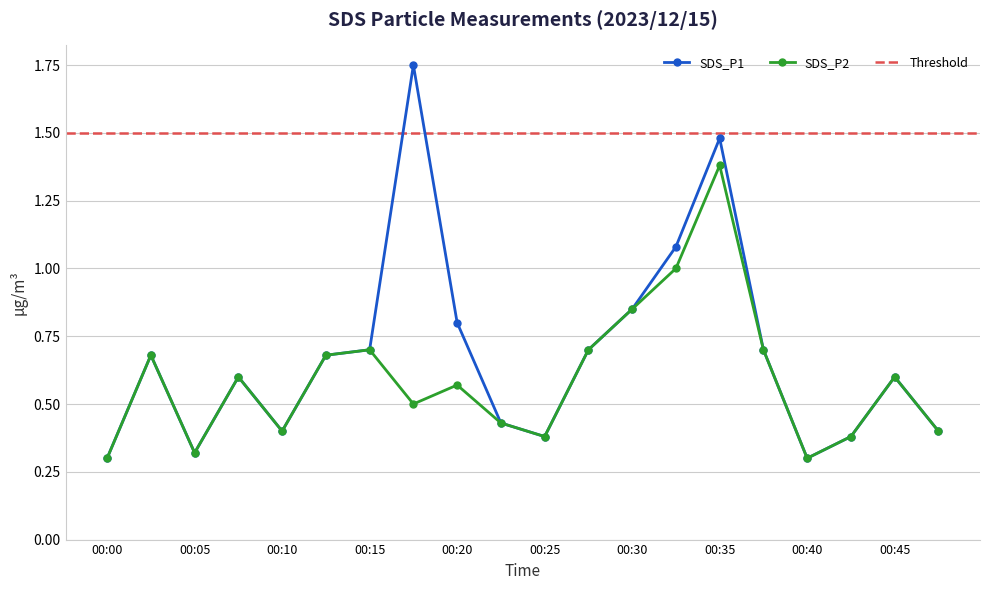

Reading left to right, list all the values displayed in this chart.

SDS_P1: 0.3	0.7	0.3	0.6	0.4	0.7	0.7	1.8	0.8	0.4	0.4	0.7	0.8	1.1	1.5	0.7	0.3	0.4	0.6	0.4
SDS_P2: 0.3	0.7	0.3	0.6	0.4	0.7	0.7	0.5	0.6	0.4	0.4	0.7	0.8	1.0	1.4	0.7	0.3	0.4	0.6	0.4